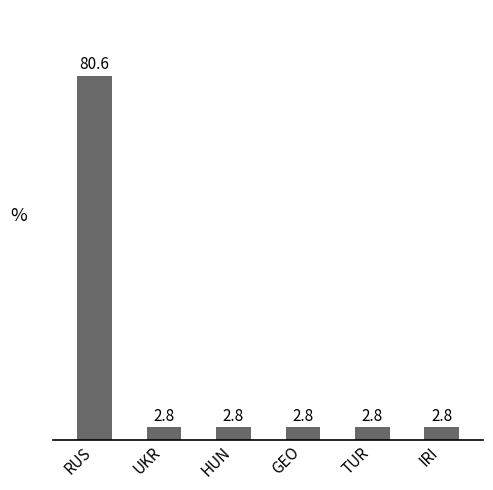

What is the value of the 2nd bar from the left?

2.8